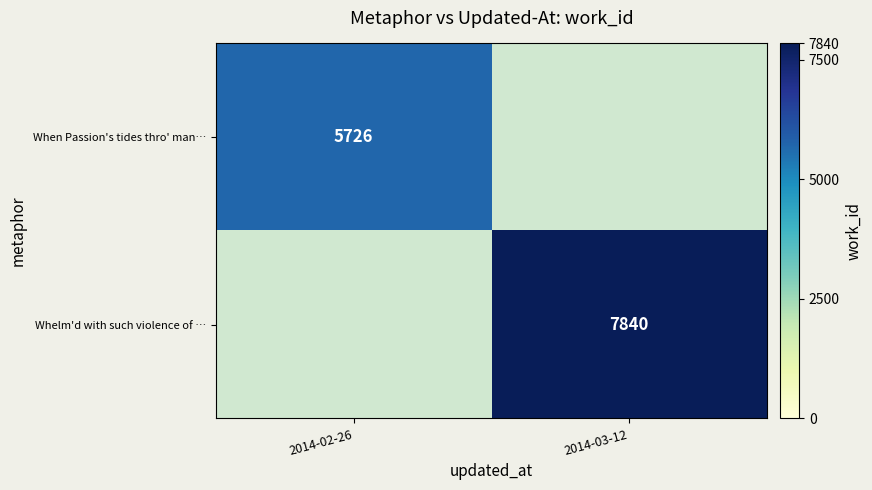

The value of Whelm'd with such violence of … at 2014-03-12 is 7840. True or false?

True